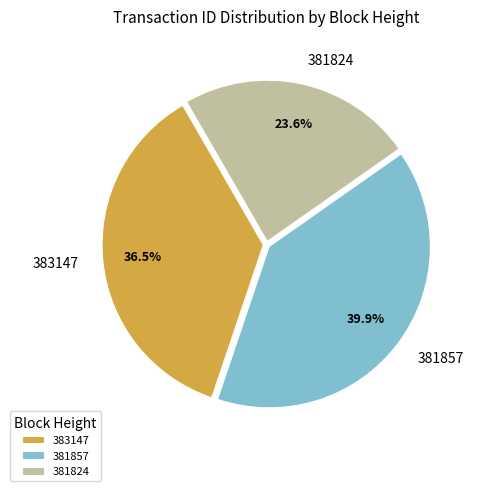

What percentage is the 381857 slice, to the nearest percent?

40%